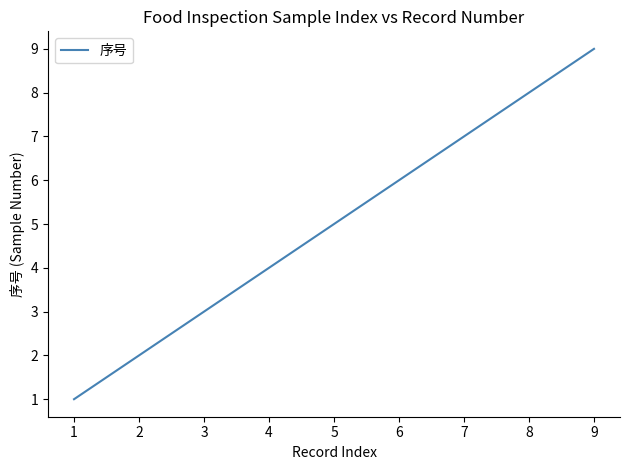

At which label is the value closest to 5?

5